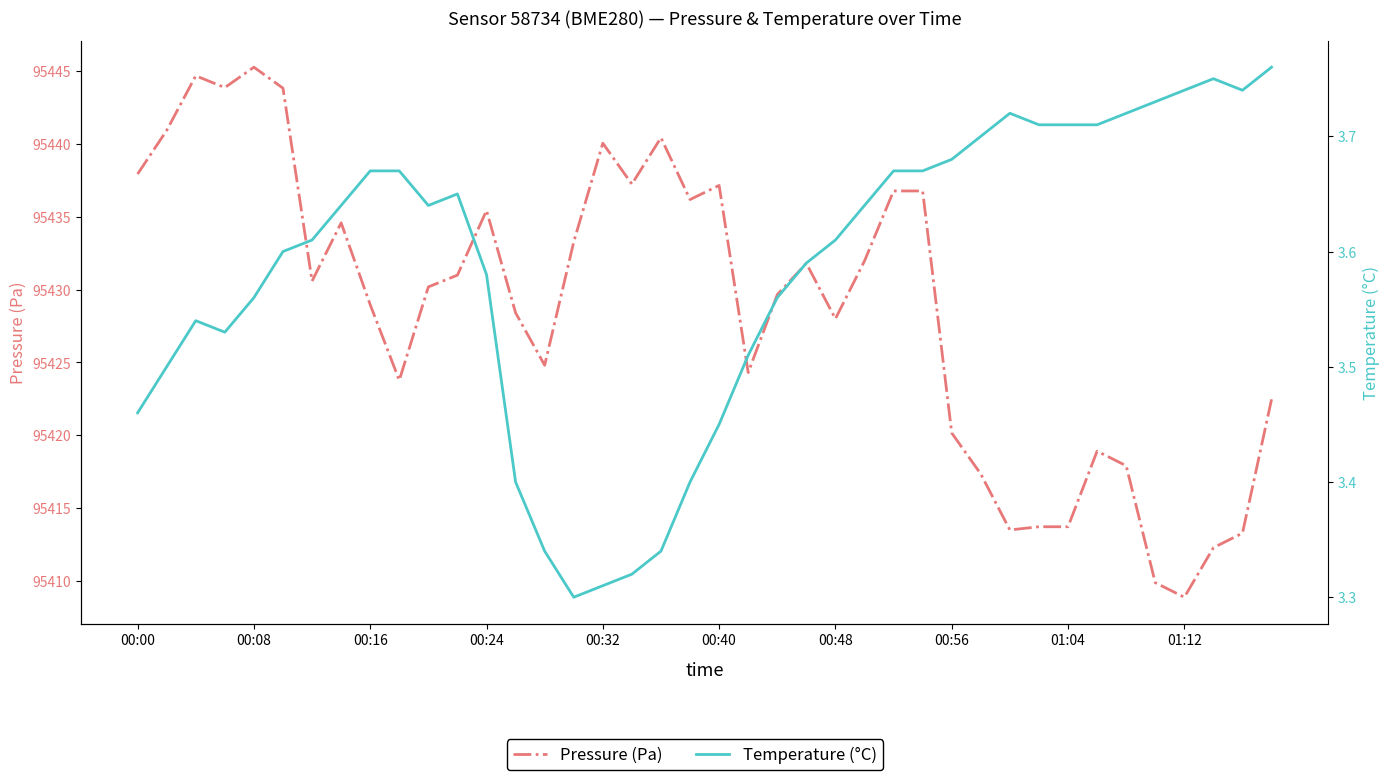

What is the sum of all Temperature (°C) values?

143.4